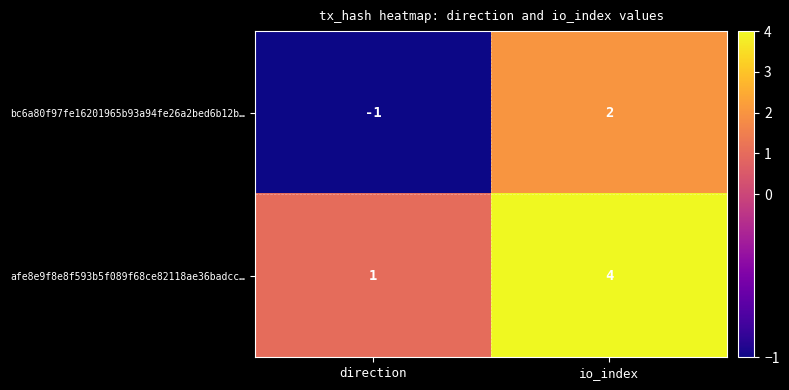

Reading right to left, list all the values displayed in this chart.

bc6a80f97fe16201965b93a94fe26a2bed6b12b…: io_index=2	direction=-1
afe8e9f8e8f593b5f089f68ce82118ae36badcc…: io_index=4	direction=1